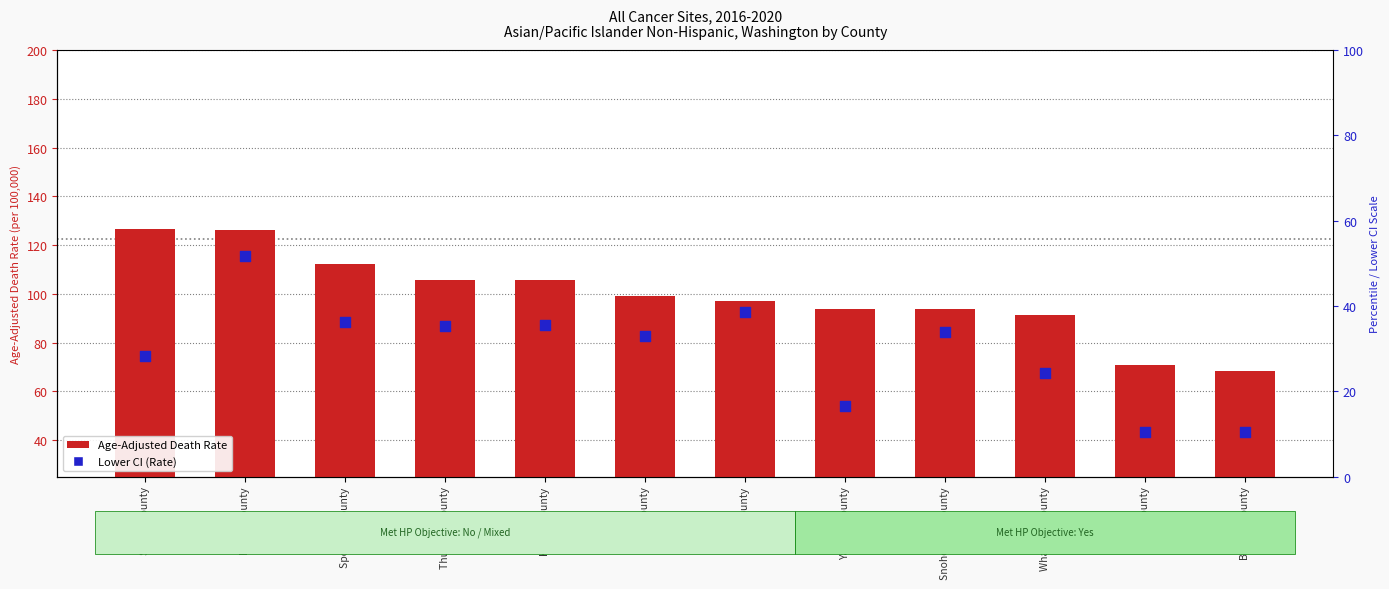

Which series has the widest spread of Y values?

Lower CI (Rate)